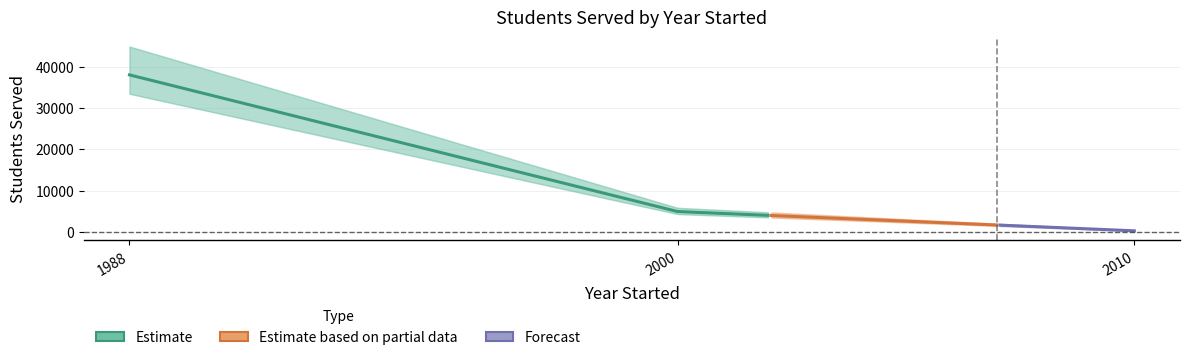

Rank the categories by value from lowest to highest.

Children's Learning Institute (2010), One On One Learning (2000), City Year (1988)